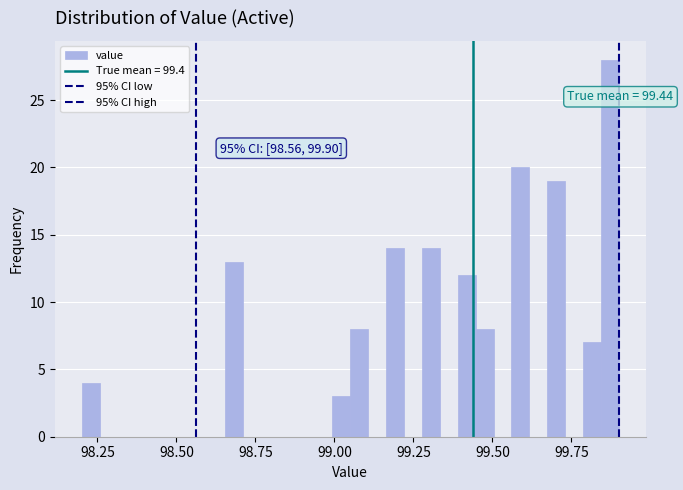

Around what value on the x-axis is the tallest bar? Give the approximate position of its centre, as read against the axis.

99.85